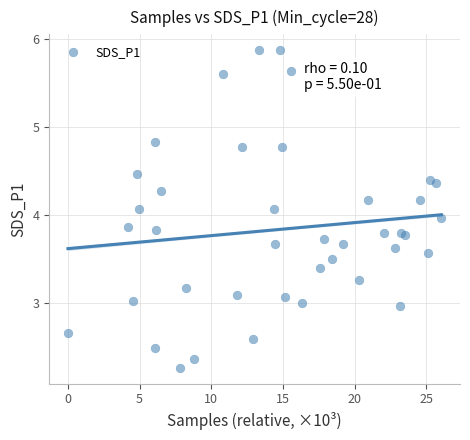

What is the range of Y values (max minus min)?

3.6